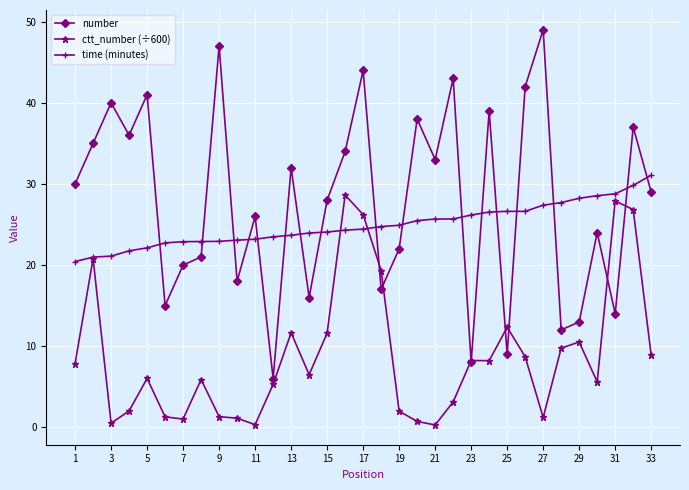

How many intersections are there between number and time (minutes)?

17